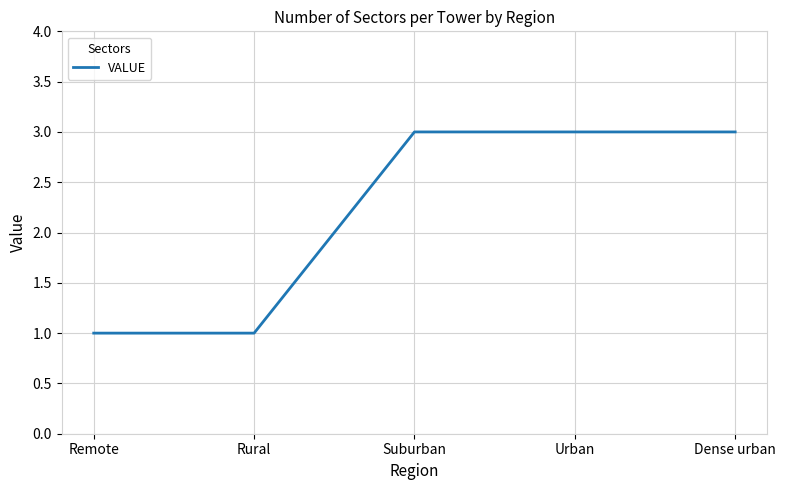

What is the minimum value shown in the chart?

1